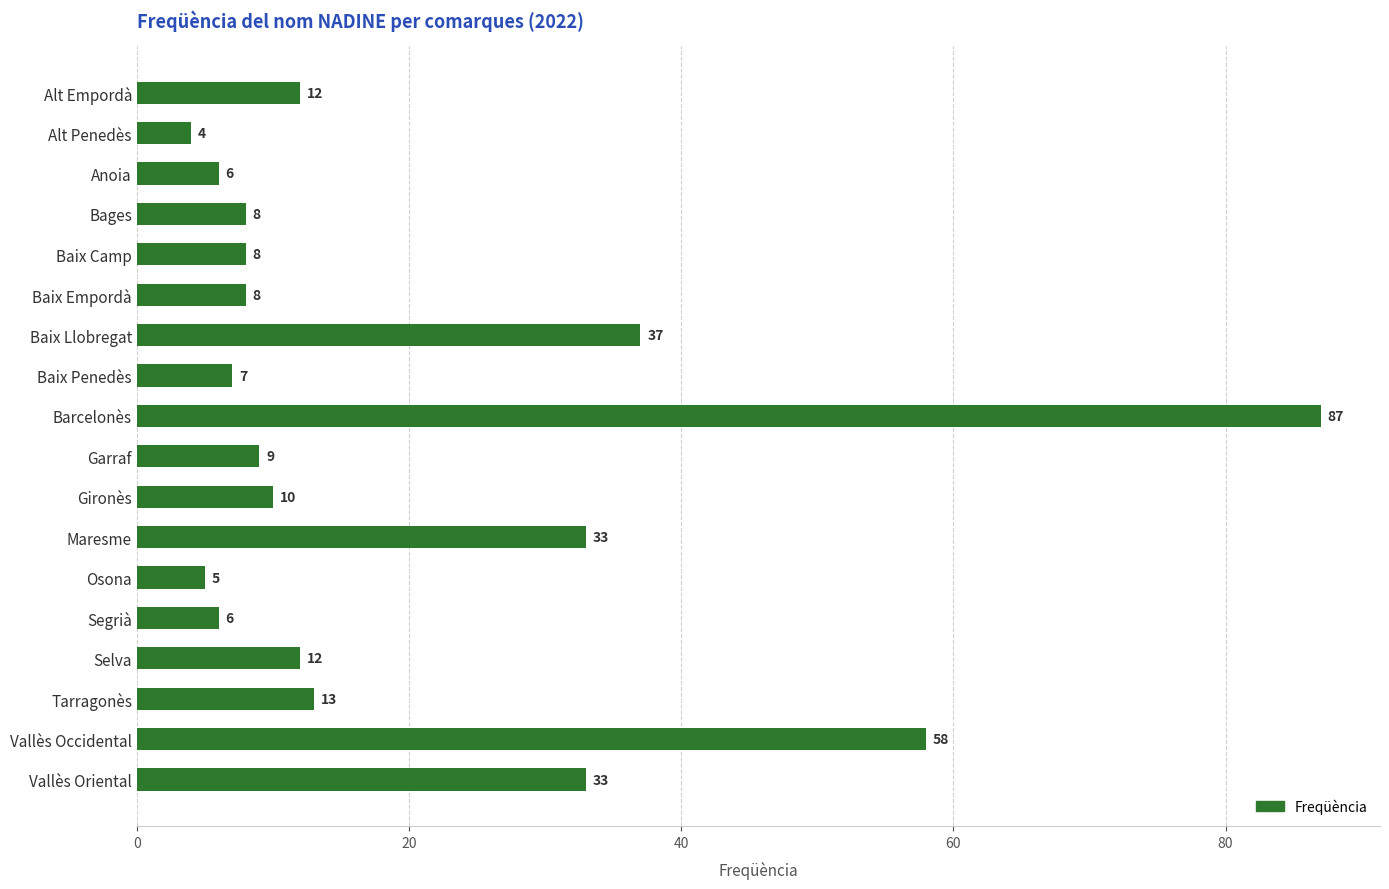

What is the sum of the values at Baix Empordà and Baix Camp?

16